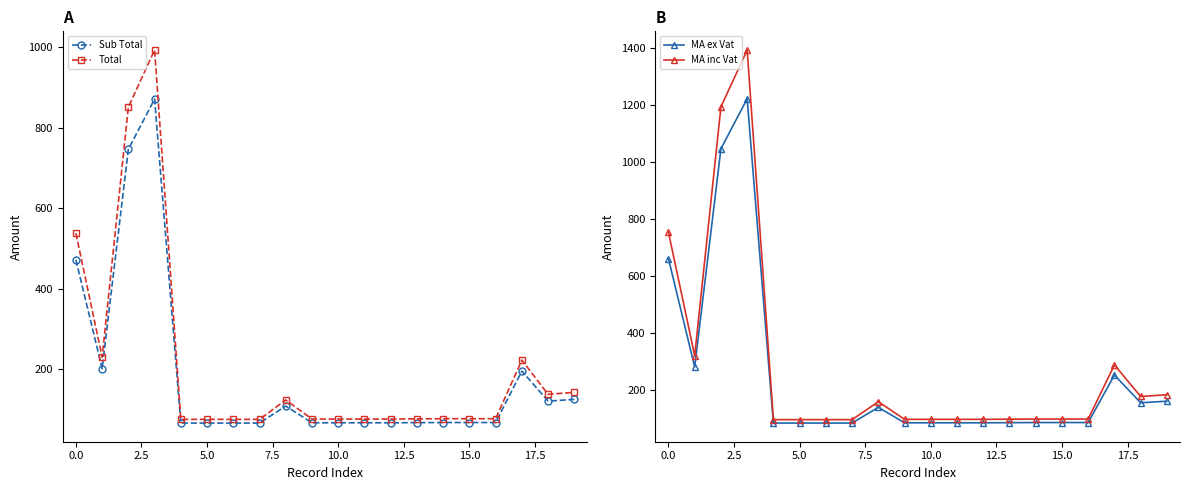

The value of Sub Total at 15.0 is 14.4. True or false?

False